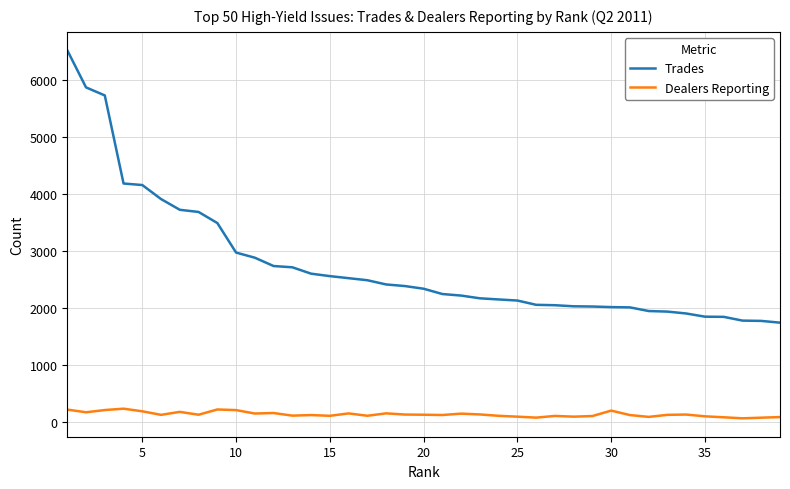

Which series has the largest range (max minus min)?

Trades